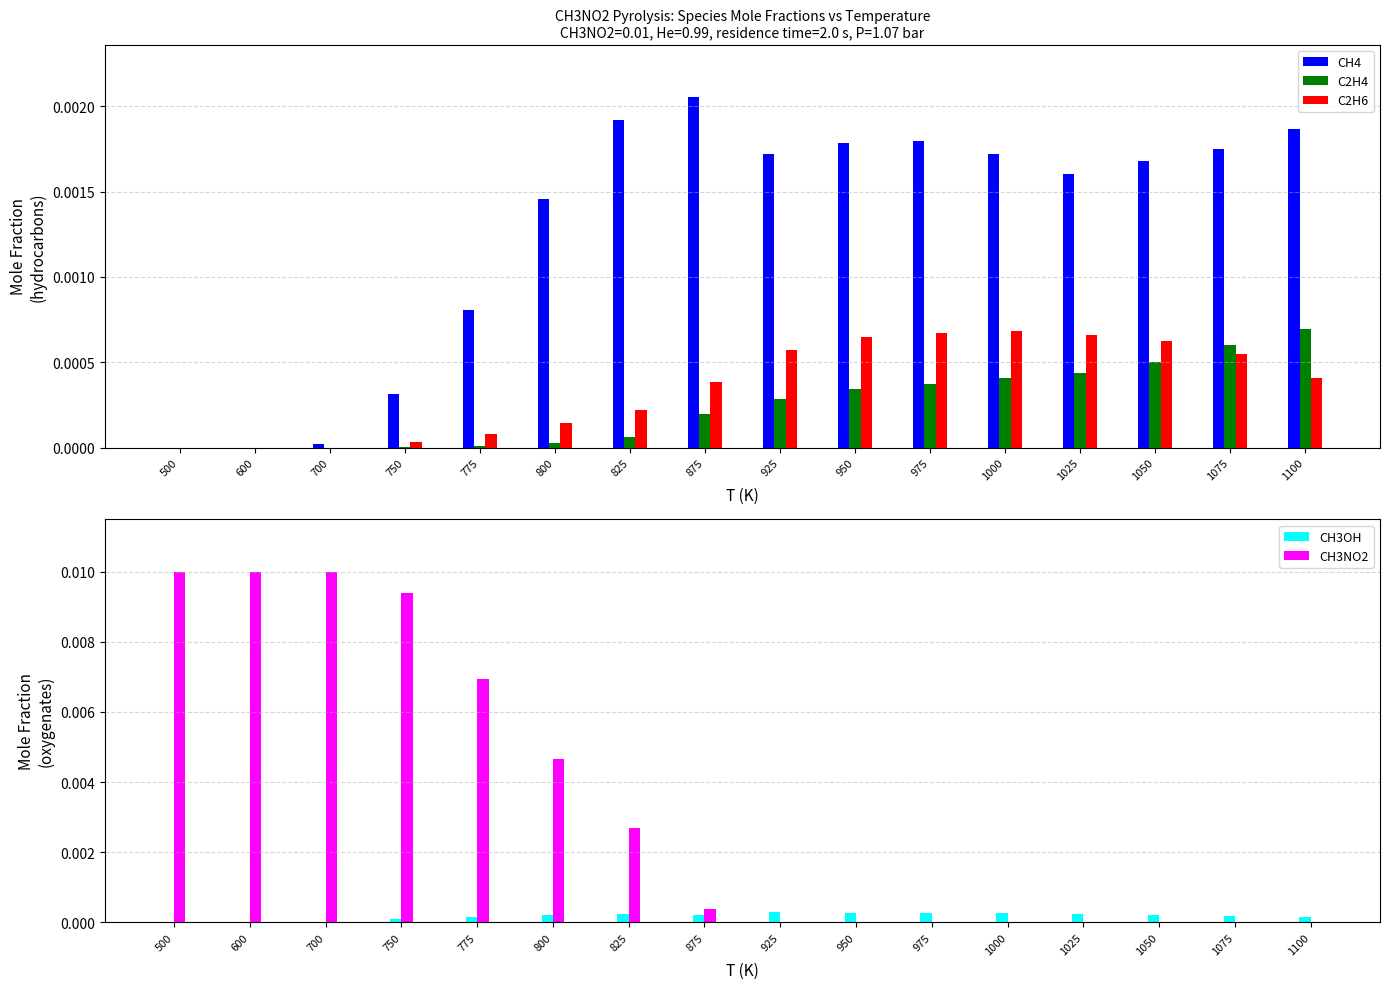

Which series has the largest total across all categories?

CH3NO2